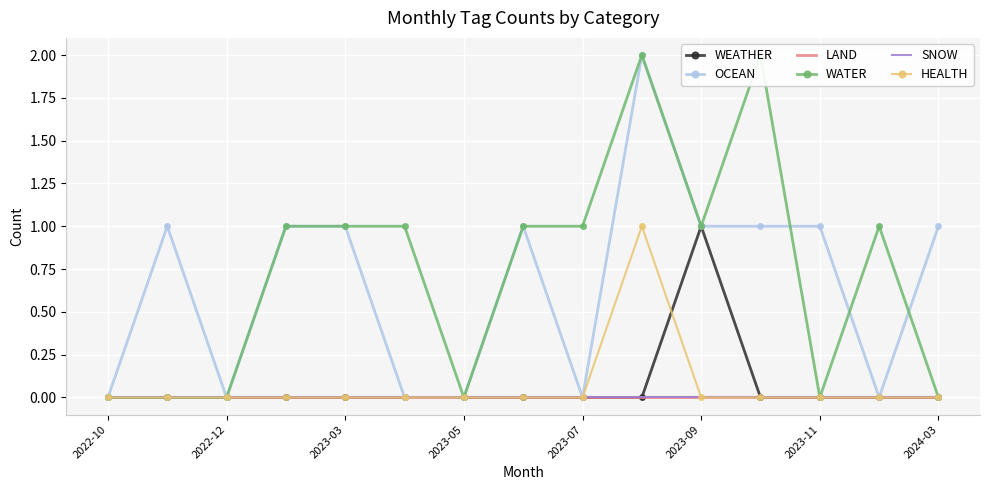

True or false: OCEAN and LAND cross at least once.

False